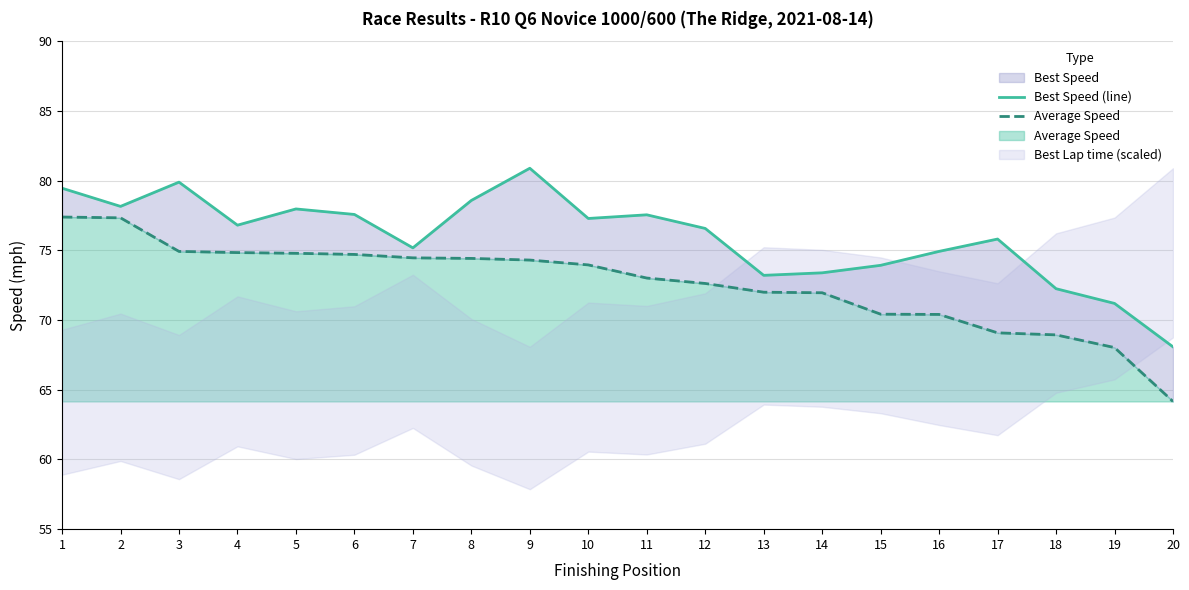

Where is the first local minimum for Best Speed (line)?

2